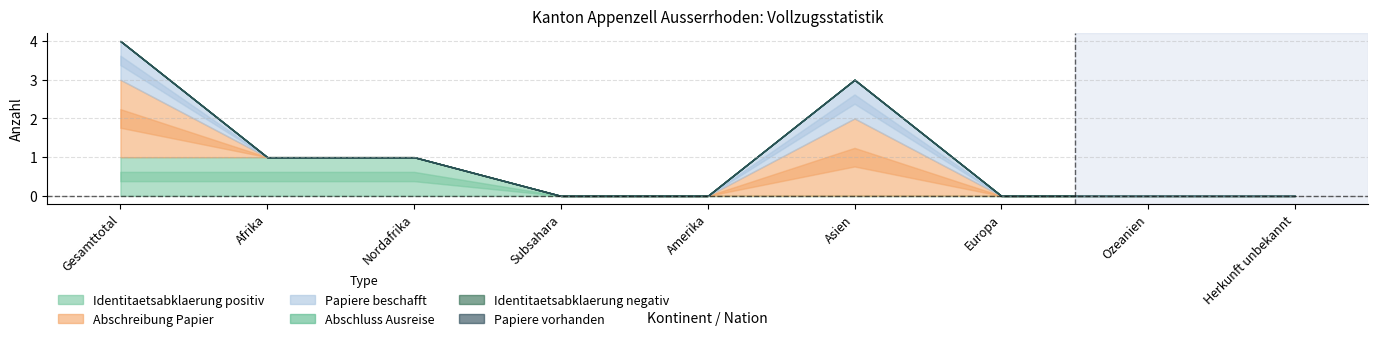

True or false: Abschreibung Papier has more than 2 interior local peaks.

False